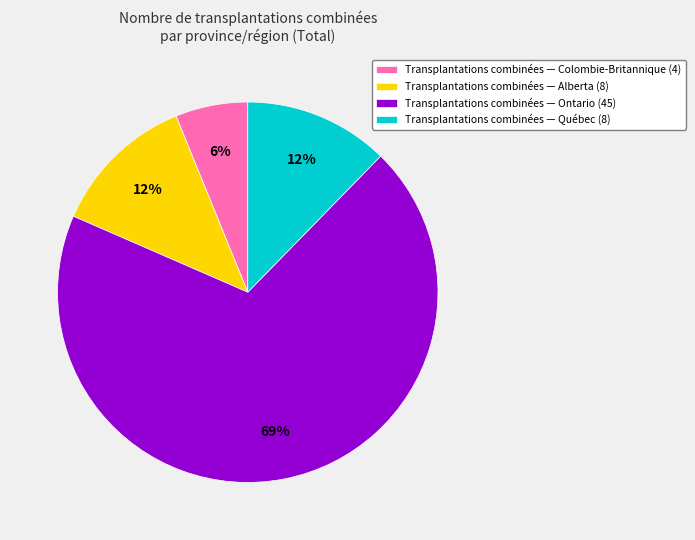

How many segments does this pie chart have?

4